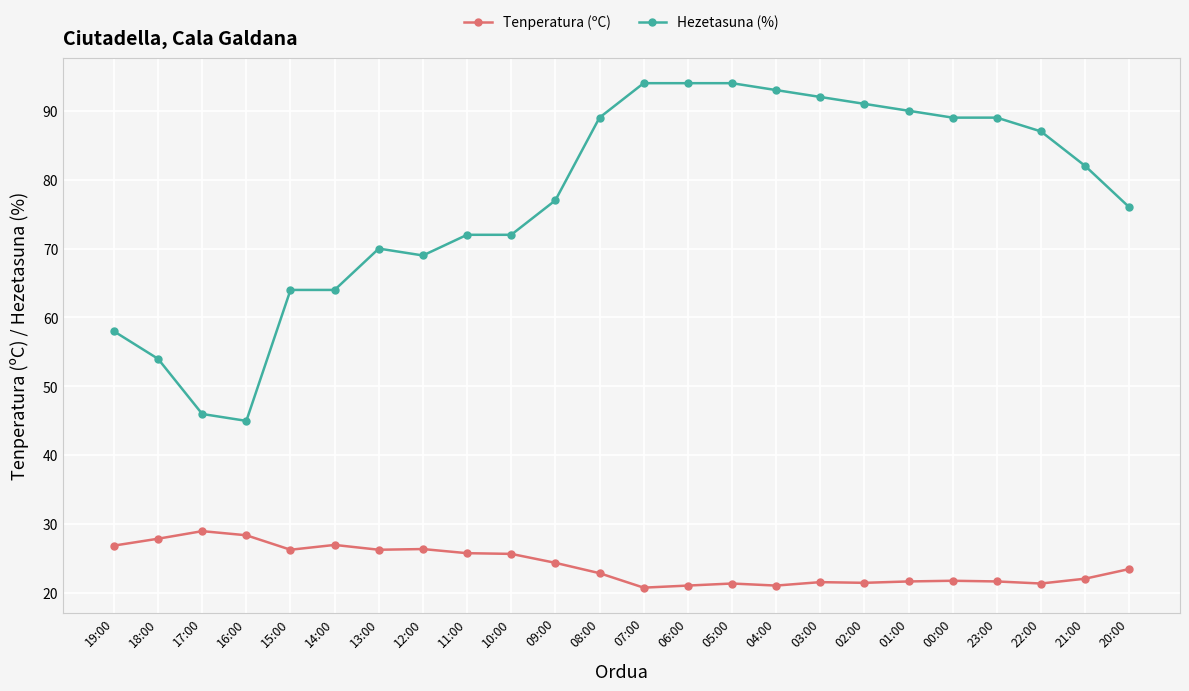

Does the chart have visible grid lines?

Yes